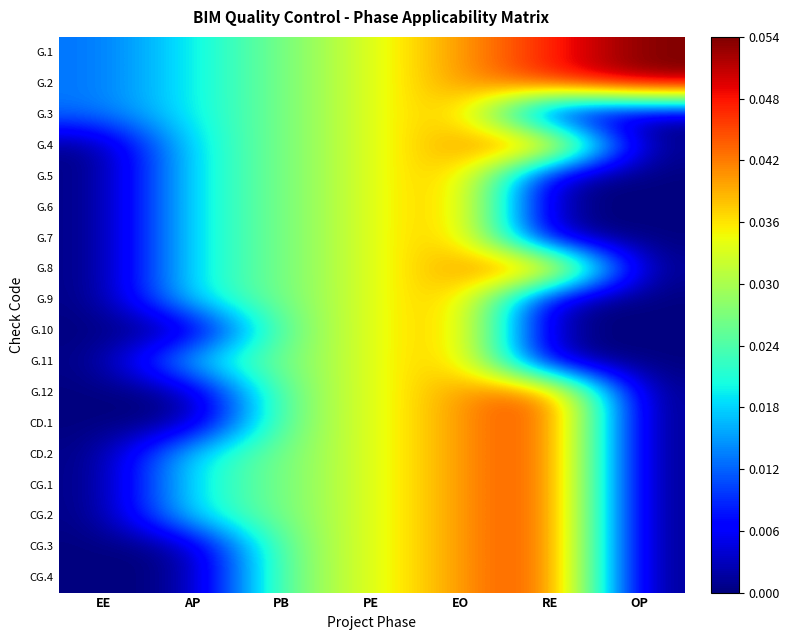

Which series has the largest total across all categories?

G.1